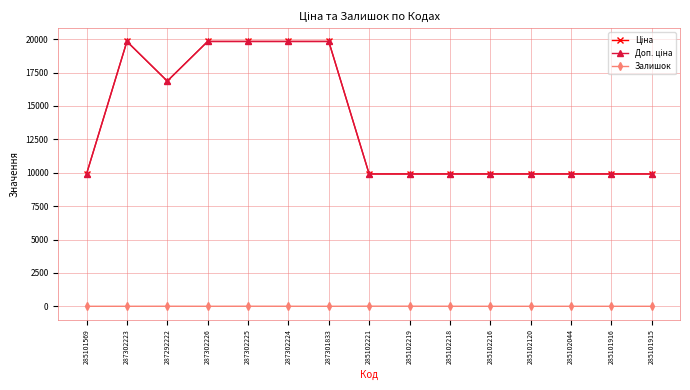

Does the chart have visible grid lines?

Yes